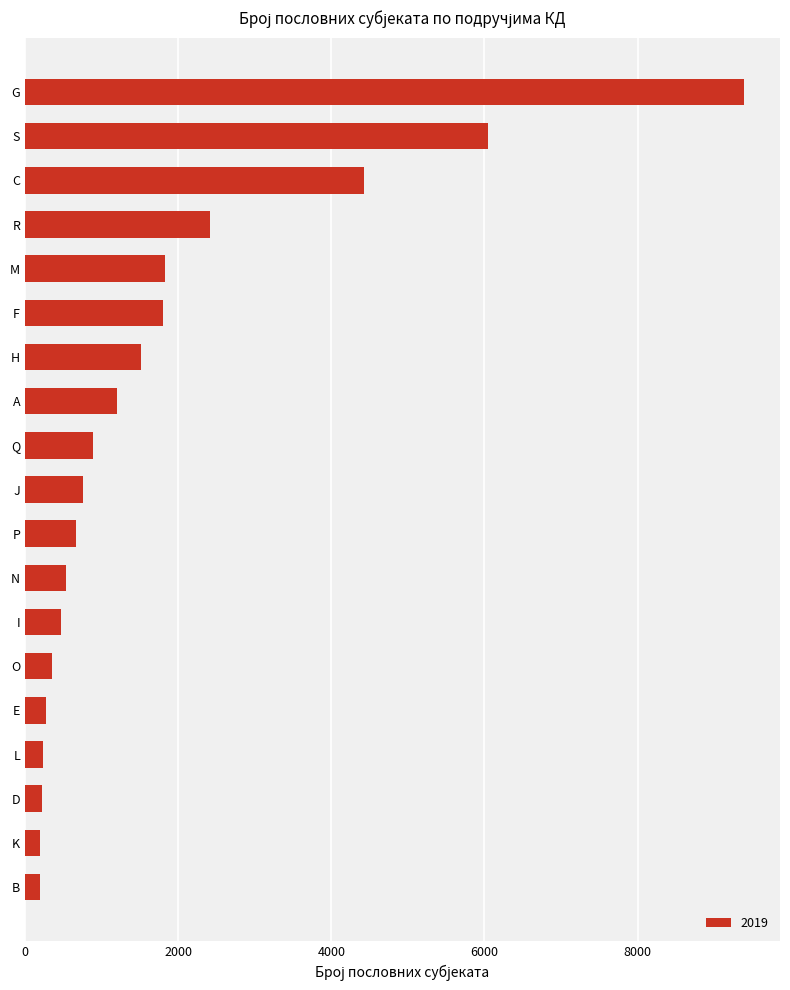

What is the approximate value at C?

4427